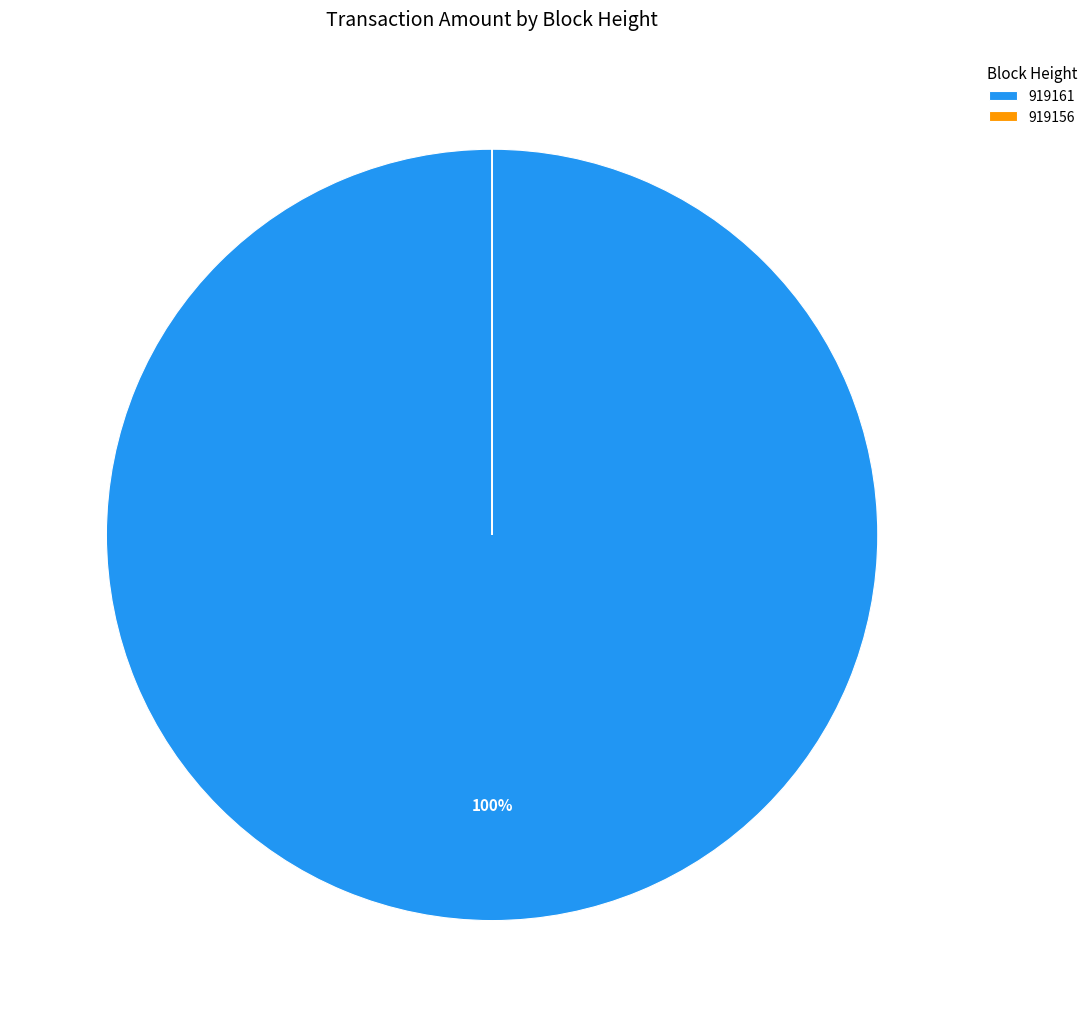

To the nearest percent, what is the difference between the largest and smallest slice percentages?

100%